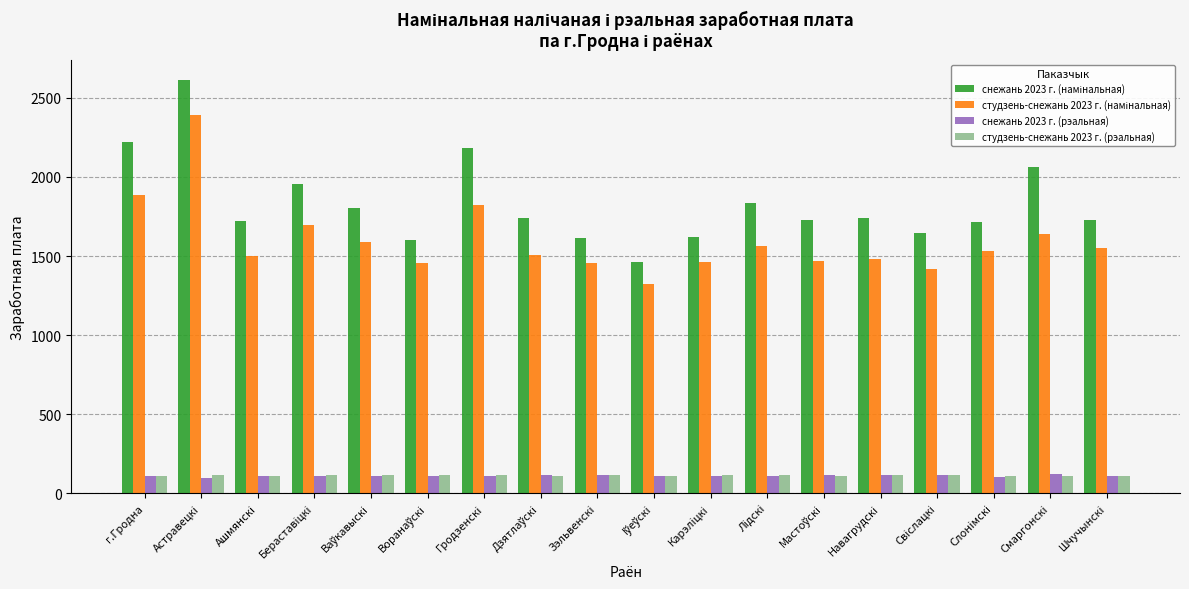

What is the difference between the студзень-снежань 2023 г. (рэальная) values at Смаргонскi and Лiдскi?

2.0